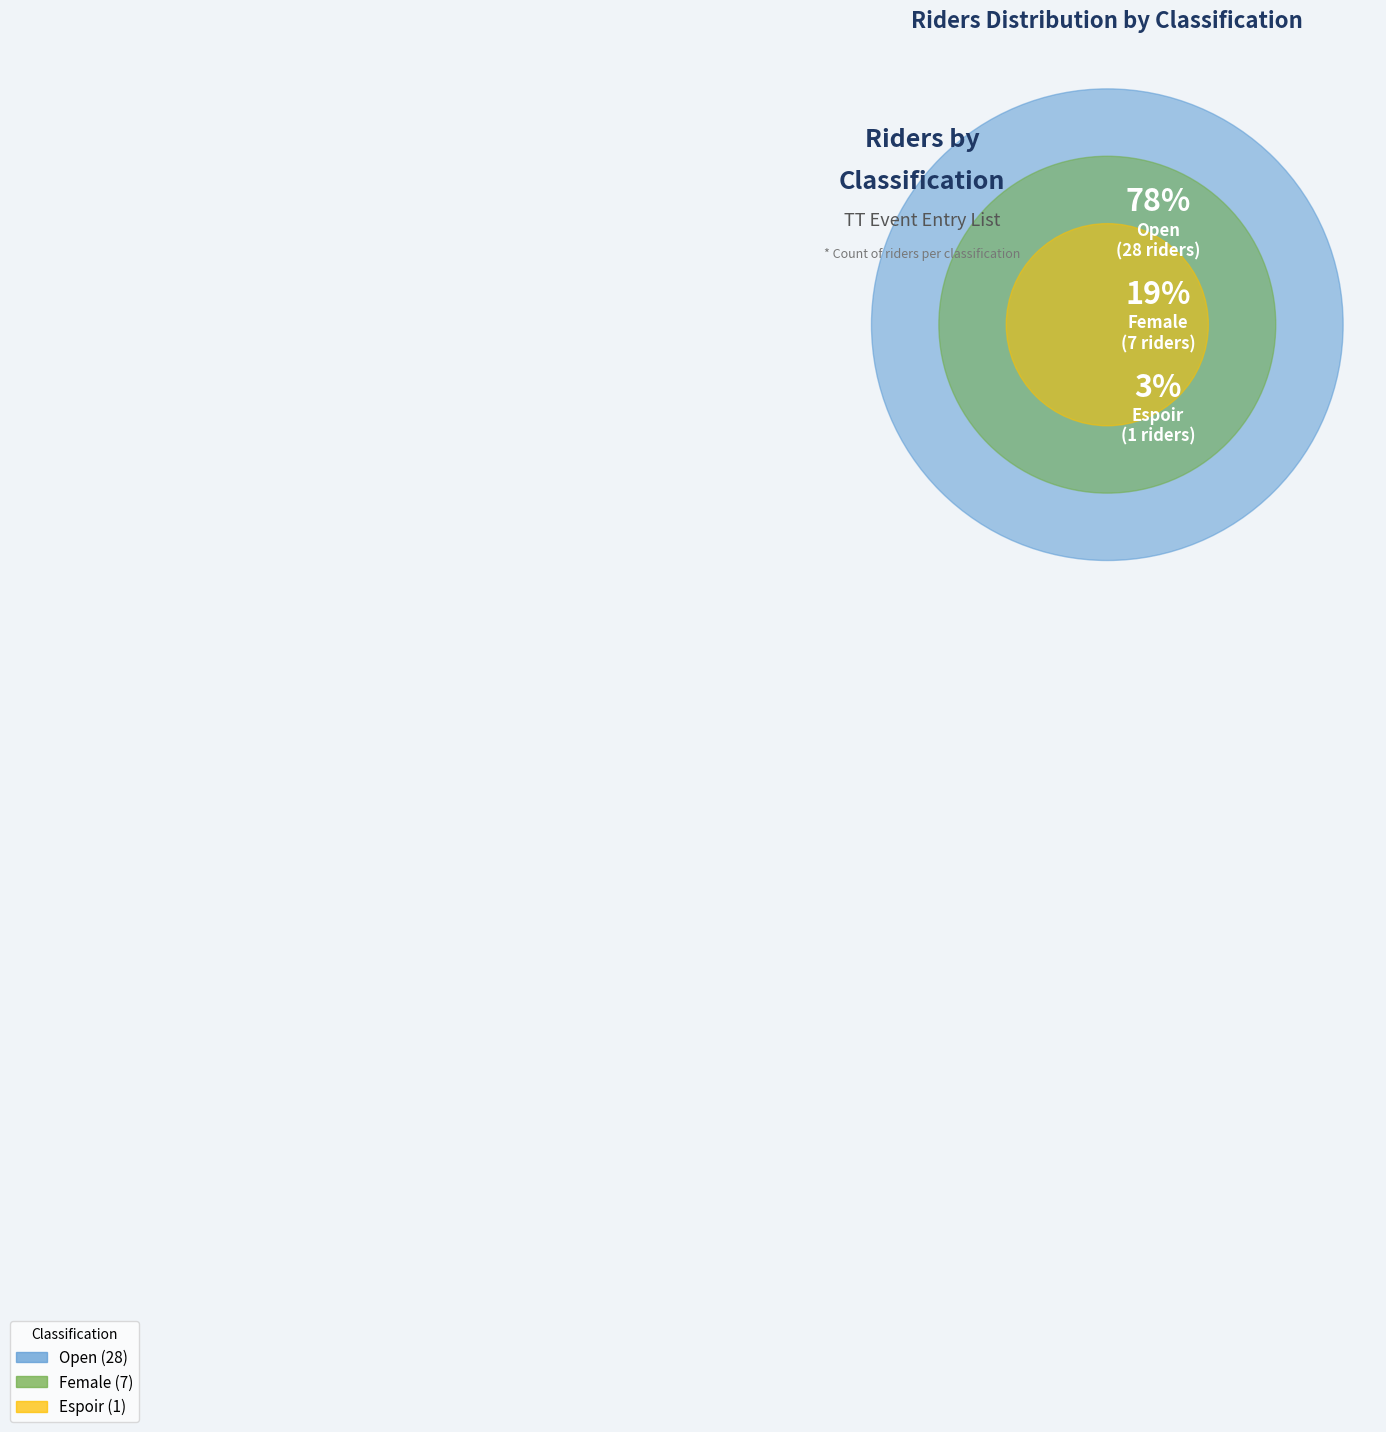

Which has a higher value, Female or Open?

Open